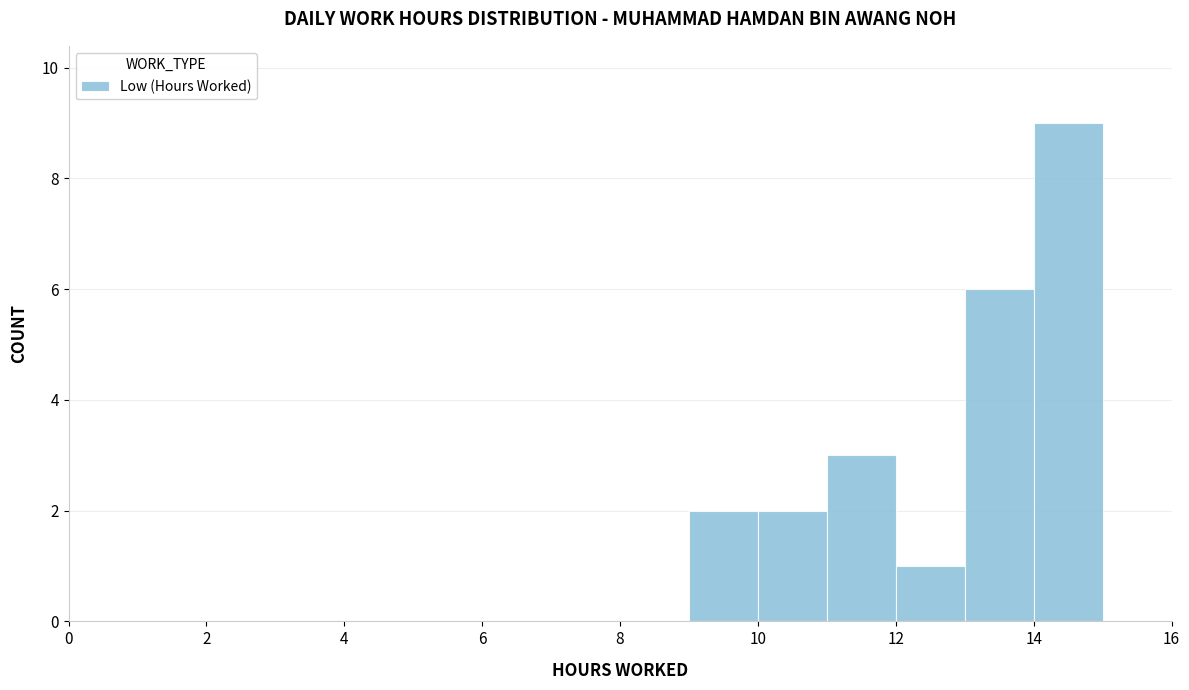

How tall is the bar that spans 14 to 15 on the x-axis? The values are not printed on the chart, so give them approximately, as read against the axis.

9